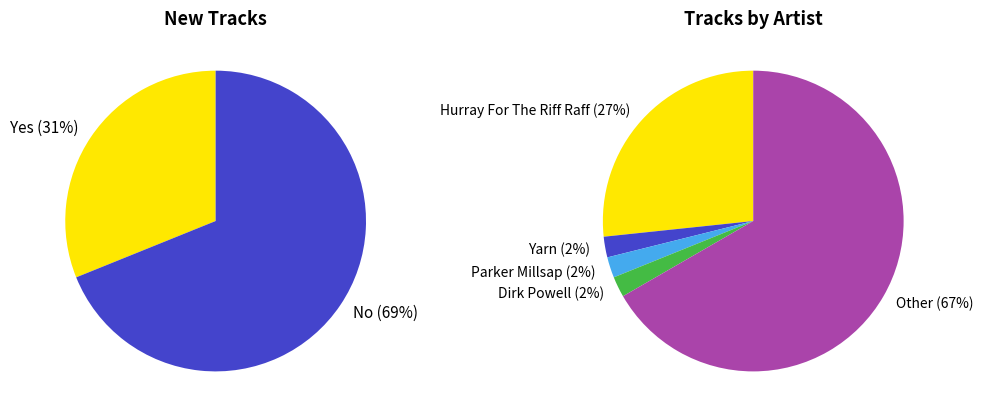

The No slice represents 69% of the pie. True or false?

True